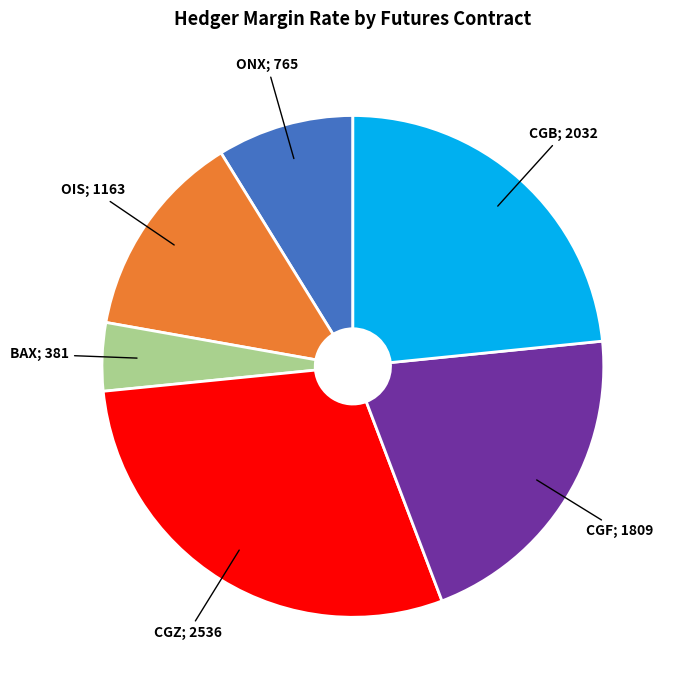

Does any single category account for the majority?

No